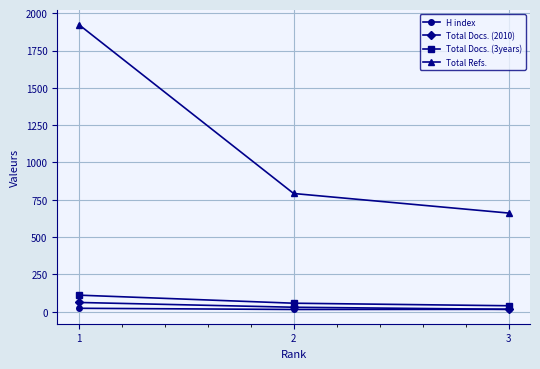

What is the difference between the maximum and minimum values in the Total Docs. (3years) series?

71